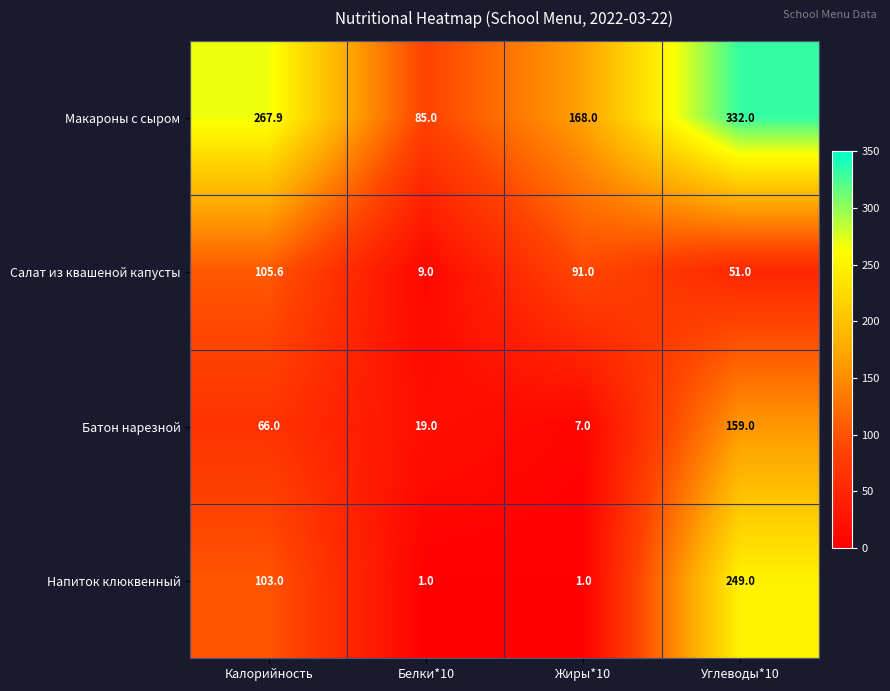

At which category is the sum across all series the highest?

Углеводы*10